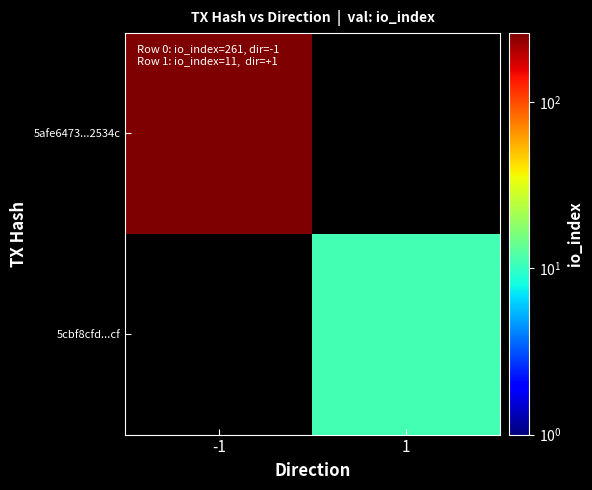

At which category does the chart reach its minimum across all series?

1